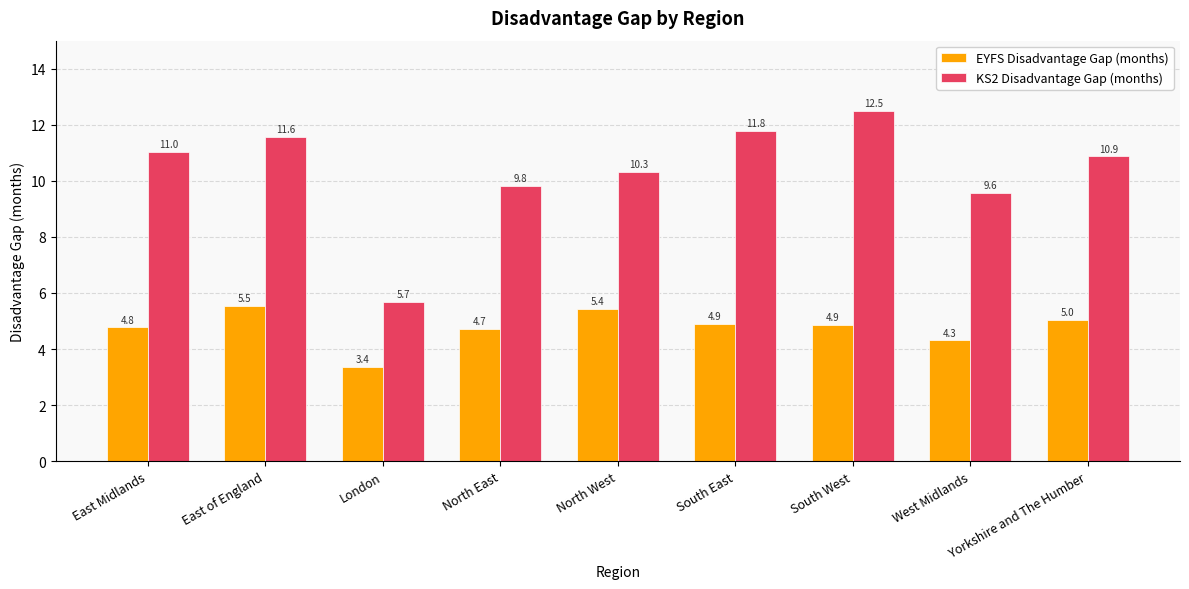

What is the spread (max minus min) of values at East of England?

6.0